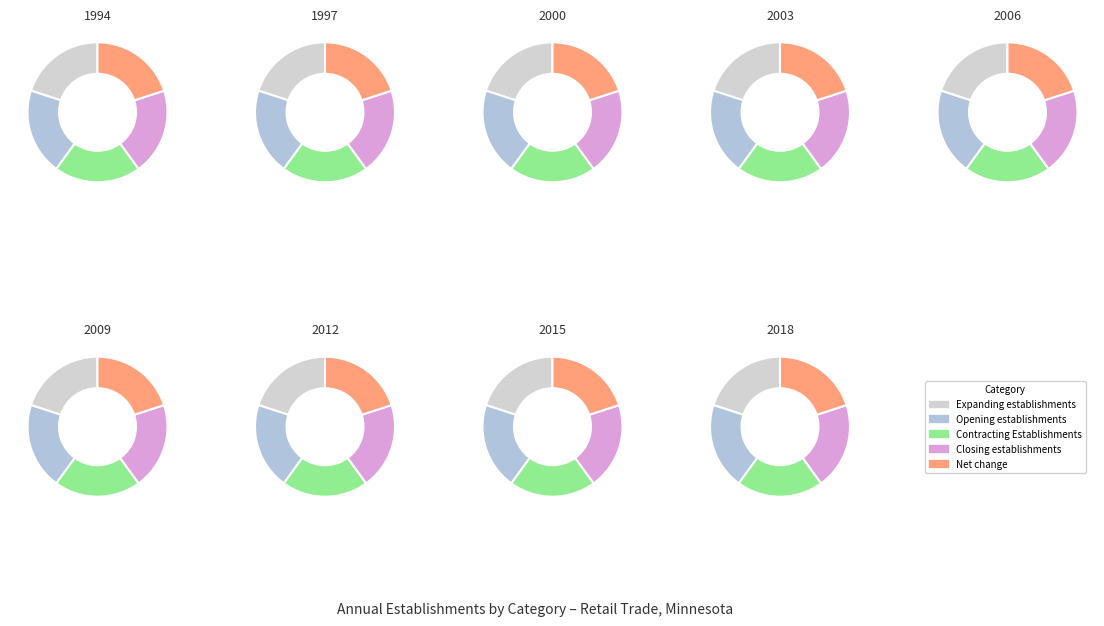

Between 1997 and 2015, which is larger?

1997